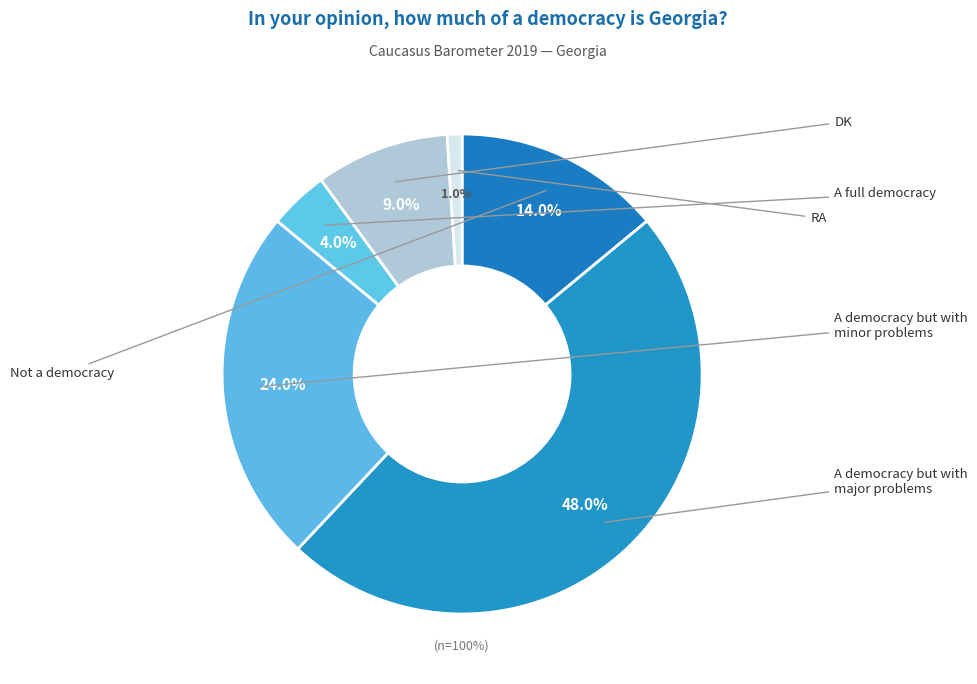

What is the total percentage of A democracy but with major problems and RA?

49.0%